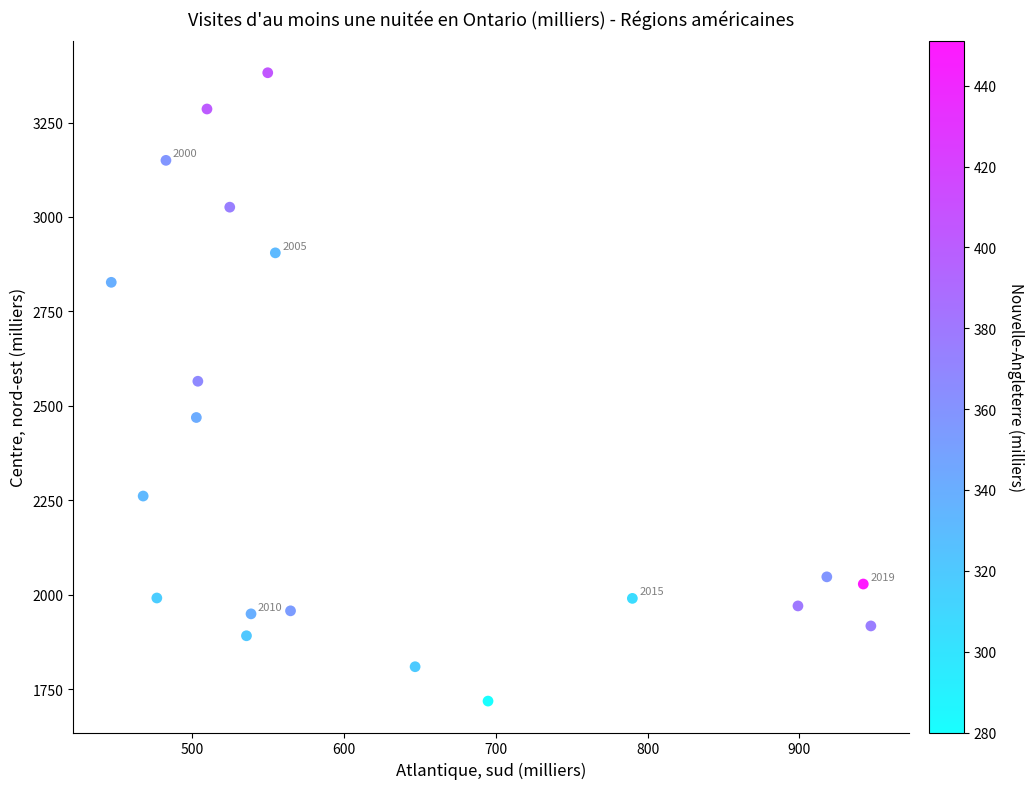

What is the range of Y values (max minus min)?

1664